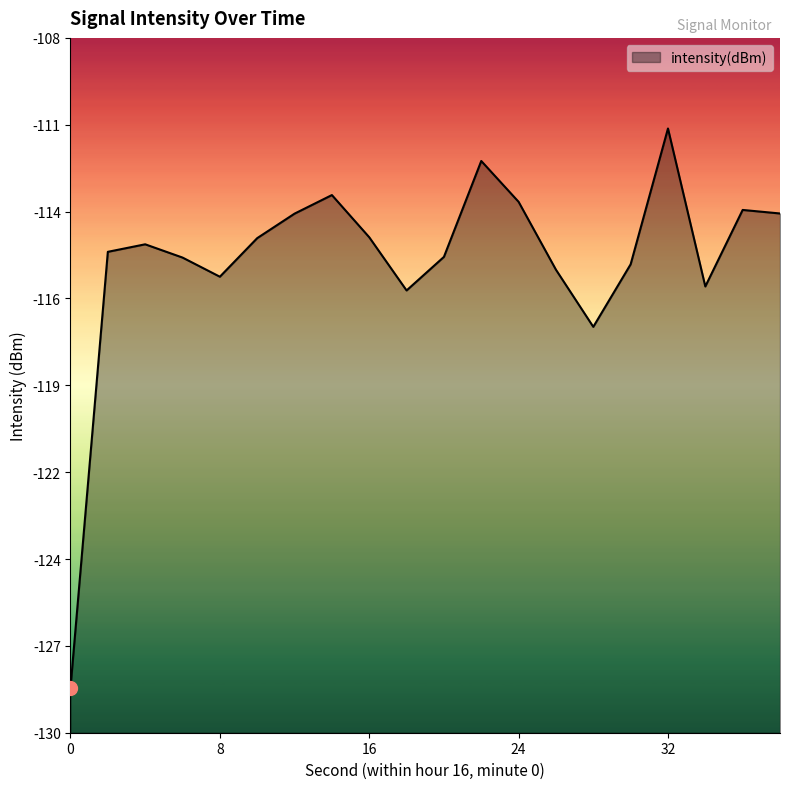

Reading right to left, transcribe all the data shown in this chart.

-113.6	-113.4	-115.9	-110.9	-115.2	-117.1	-115.3	-113.2	-111.9	-114.9	-116.0	-114.3	-113.0	-113.6	-114.3	-115.6	-115.0	-114.5	-114.8	-128.6